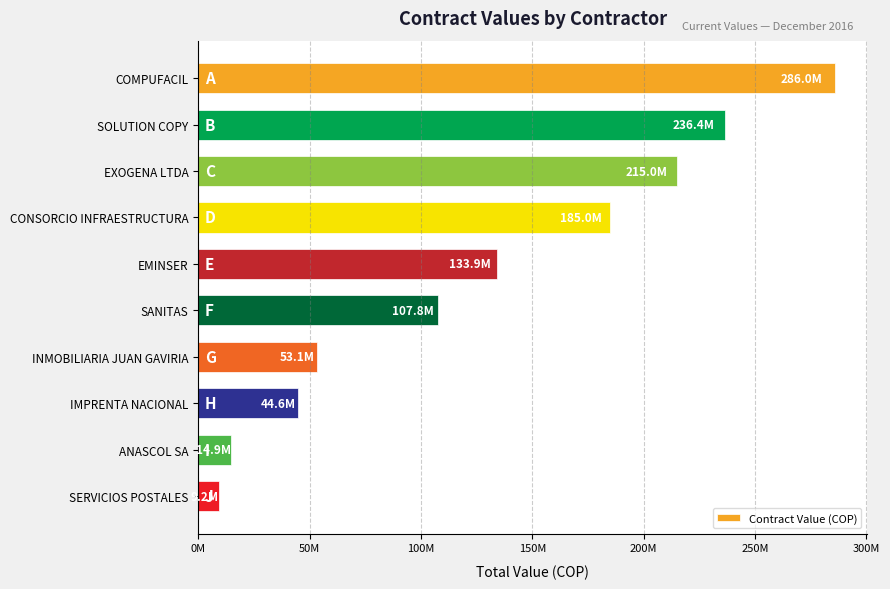

List the labels in order of value, smallest first.

SERVICIOS POSTALES, ANASCOL SA, IMPRENTA NACIONAL, INMOBILIARIA JUAN GAVIRIA, SANITAS, EMINSER, CONSORCIO INFRAESTRUCTURA, EXOGENA LTDA, SOLUTION COPY, COMPUFACIL